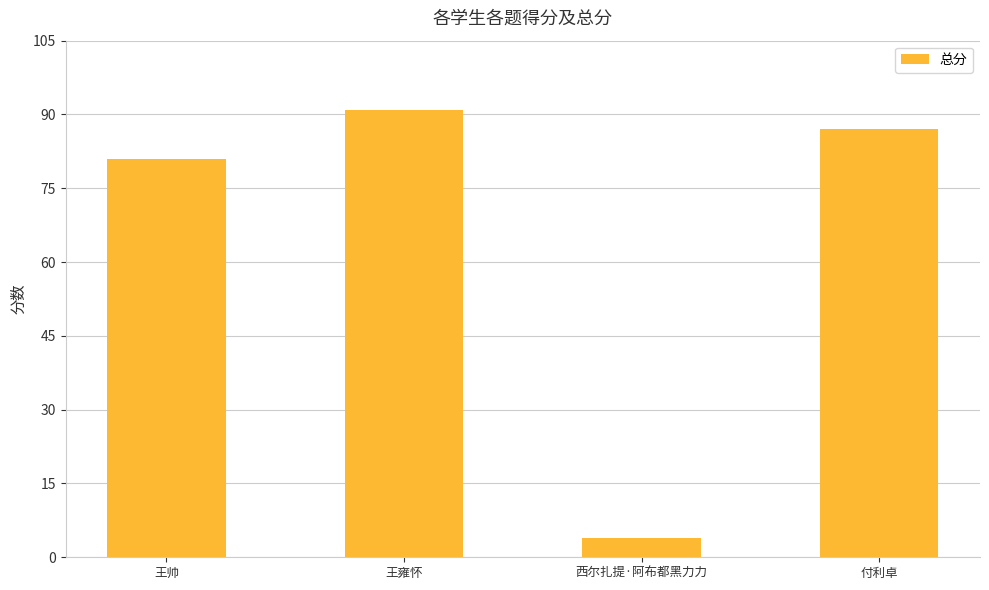

Count the number of data series in this chart.

1